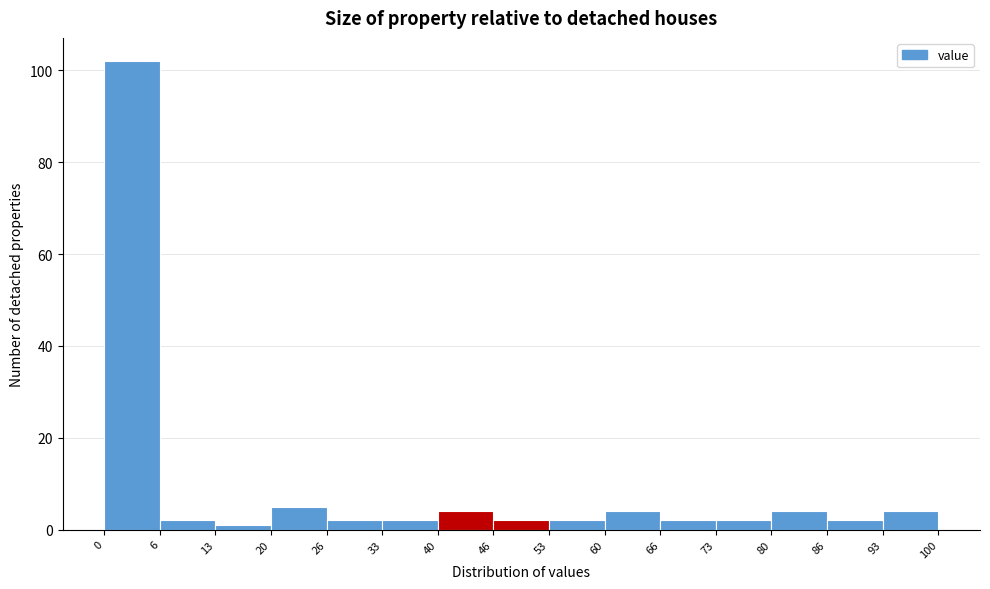

Reading left to right, transcribe this chart: for each bar, give the range it covers on the x-axis and its height. The values are not printed on the chart, so give them approximately, as read against the axis.

0 to 6: 102
6 to 13: 2
13 to 20: under 2
20 to 26: 6
26 to 33: 2
33 to 40: 2
40 to 46: 4
46 to 53: 2
53 to 60: 2
60 to 66: 4
66 to 73: 2
73 to 80: 2
80 to 86: 4
86 to 93: 2
93 to 100: 4